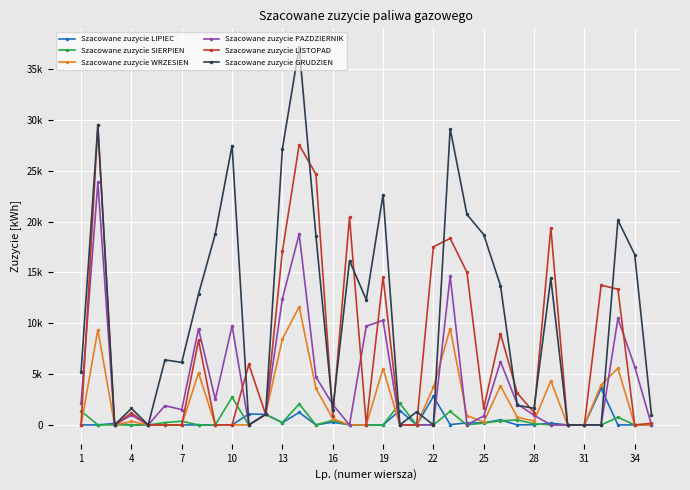

Is this an area chart (filled region under the line)?

No